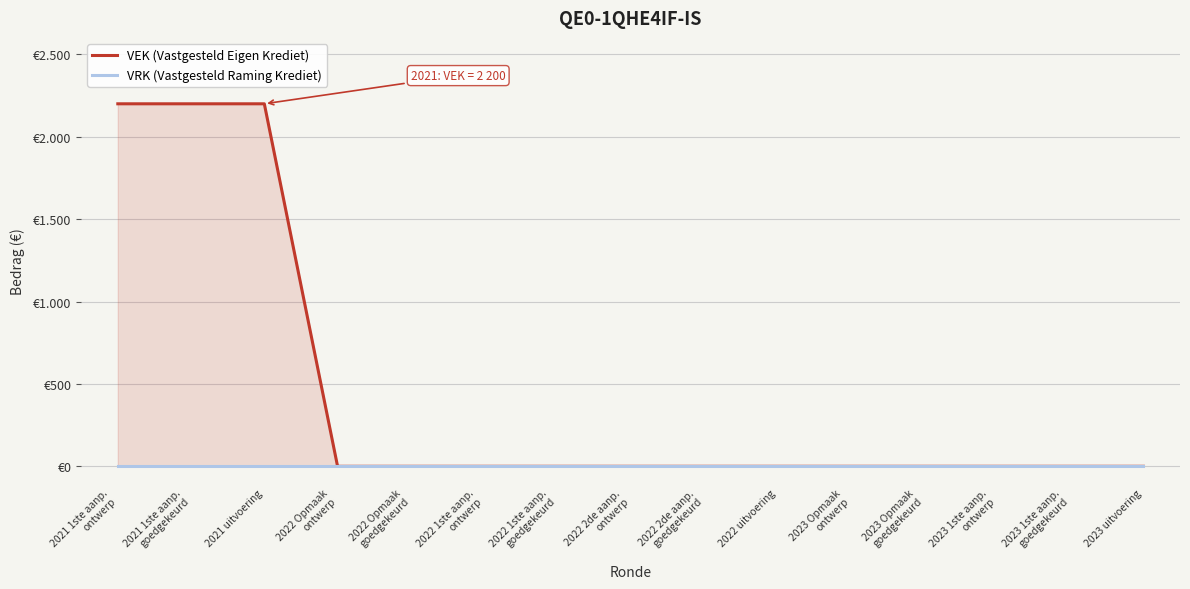

What is the sum of the VEK (Vastgesteld Eigen Krediet) values at 2021 1ste aanp.
goedgekeurd and 2023 uitvoering?

2200